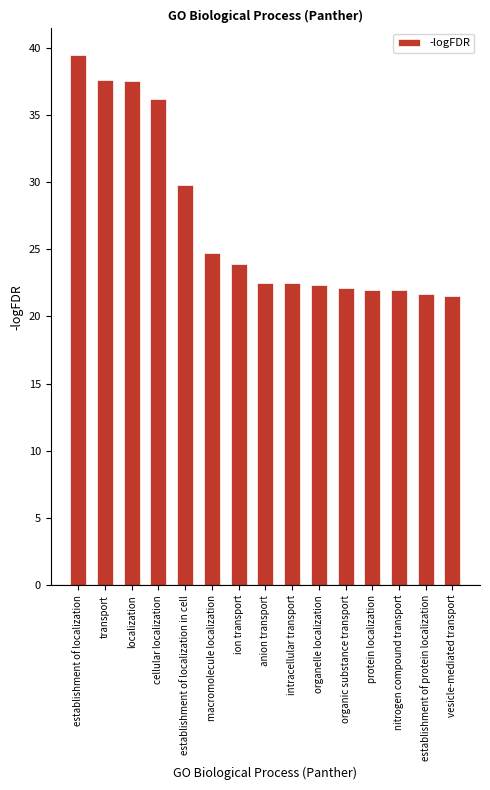

What is the minimum value shown in the chart?

21.5